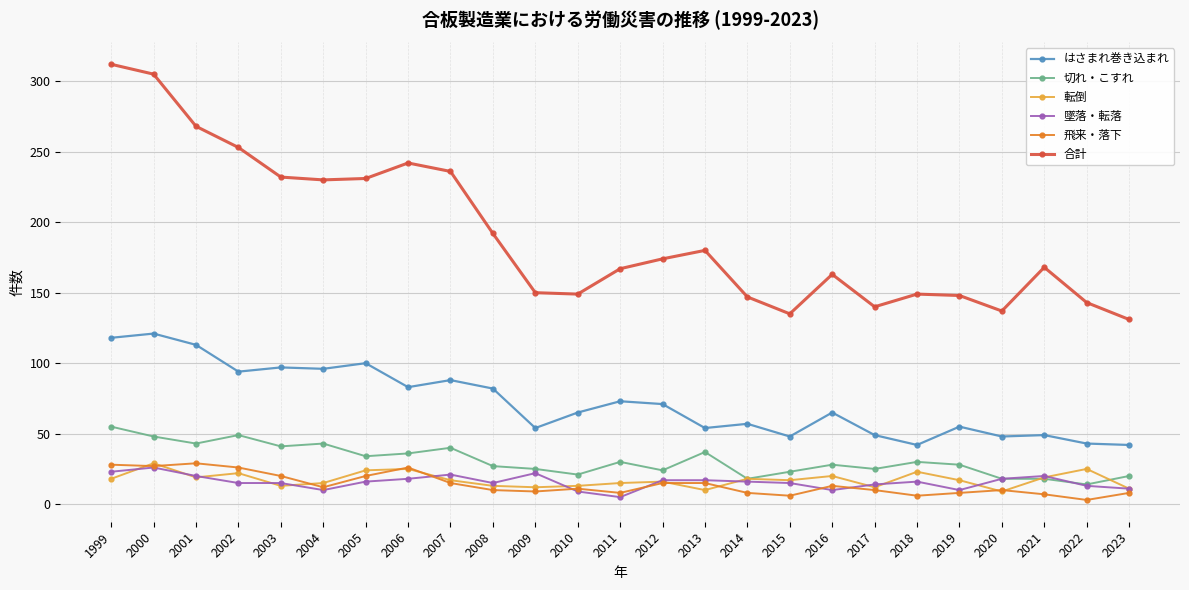

What are all the series names shown in the legend?

はさまれ巻き込まれ, 切れ・こすれ, 転倒, 墜落・転落, 飛来・落下, 合計